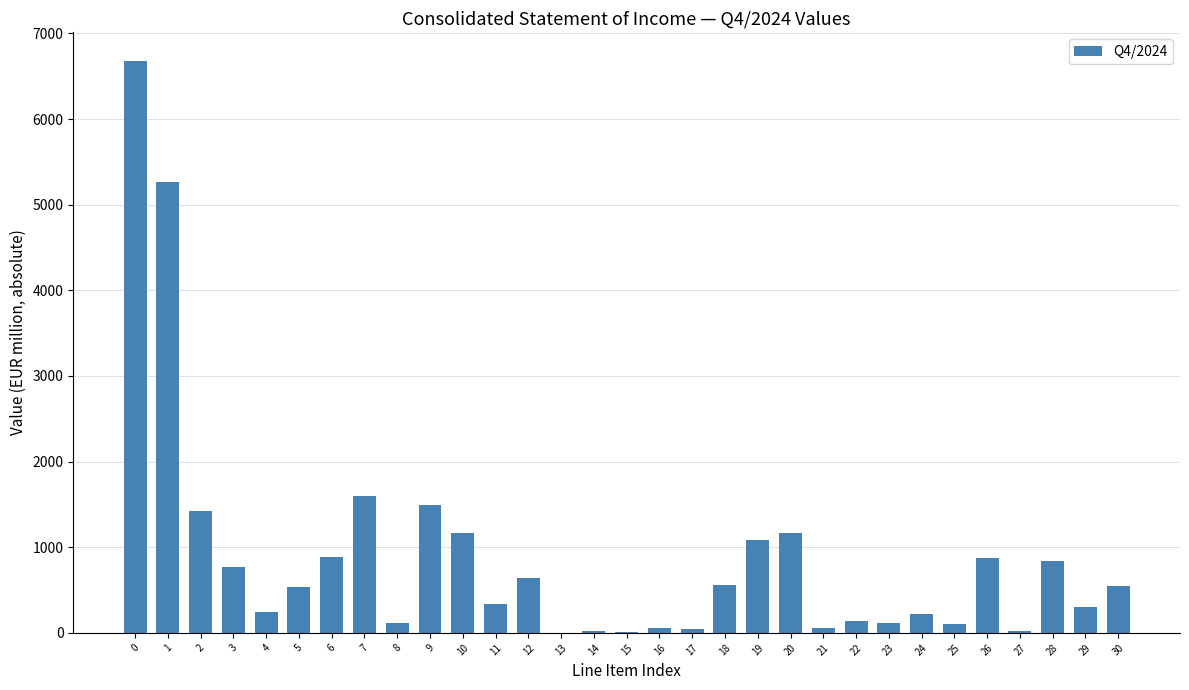

The value at 0 is 3727.7. True or false?

False